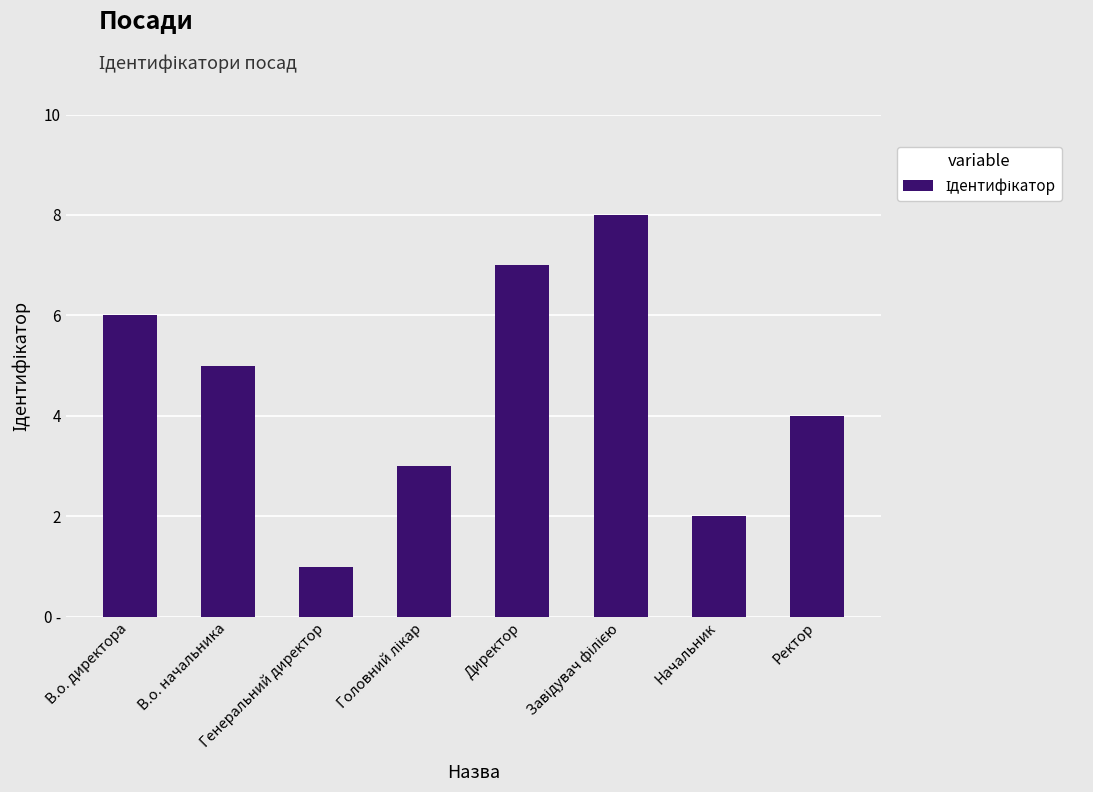

Between Генеральний директор and Начальник, which is larger?

Начальник